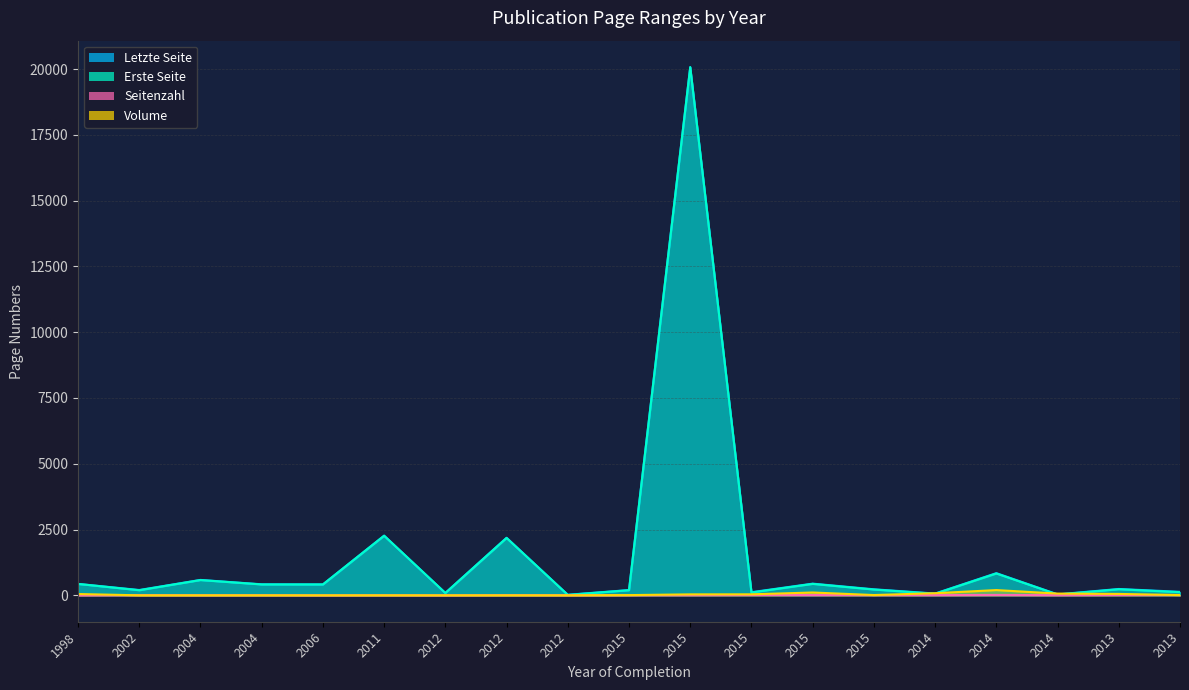

What is the total value across all series at 2015?

408